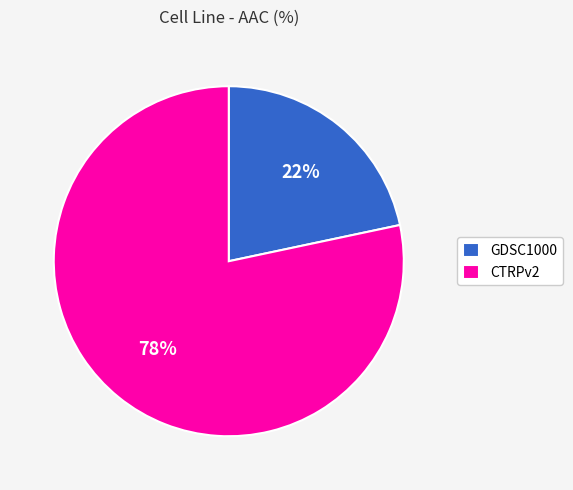

Is the sum of GDSC1000 and CTRPv2 greater than half?

Yes